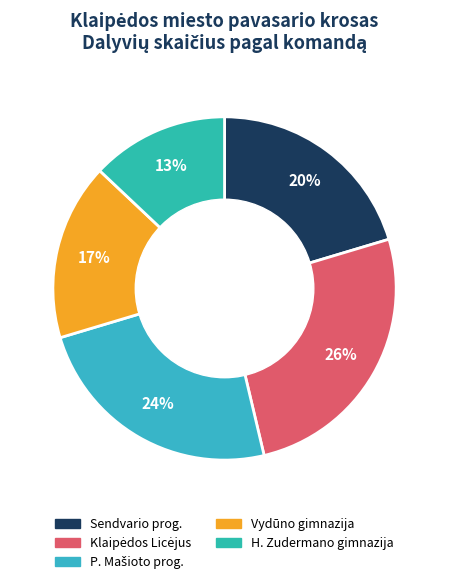

What is the smallest slice in the pie chart?

H. Zudermano gimnazija